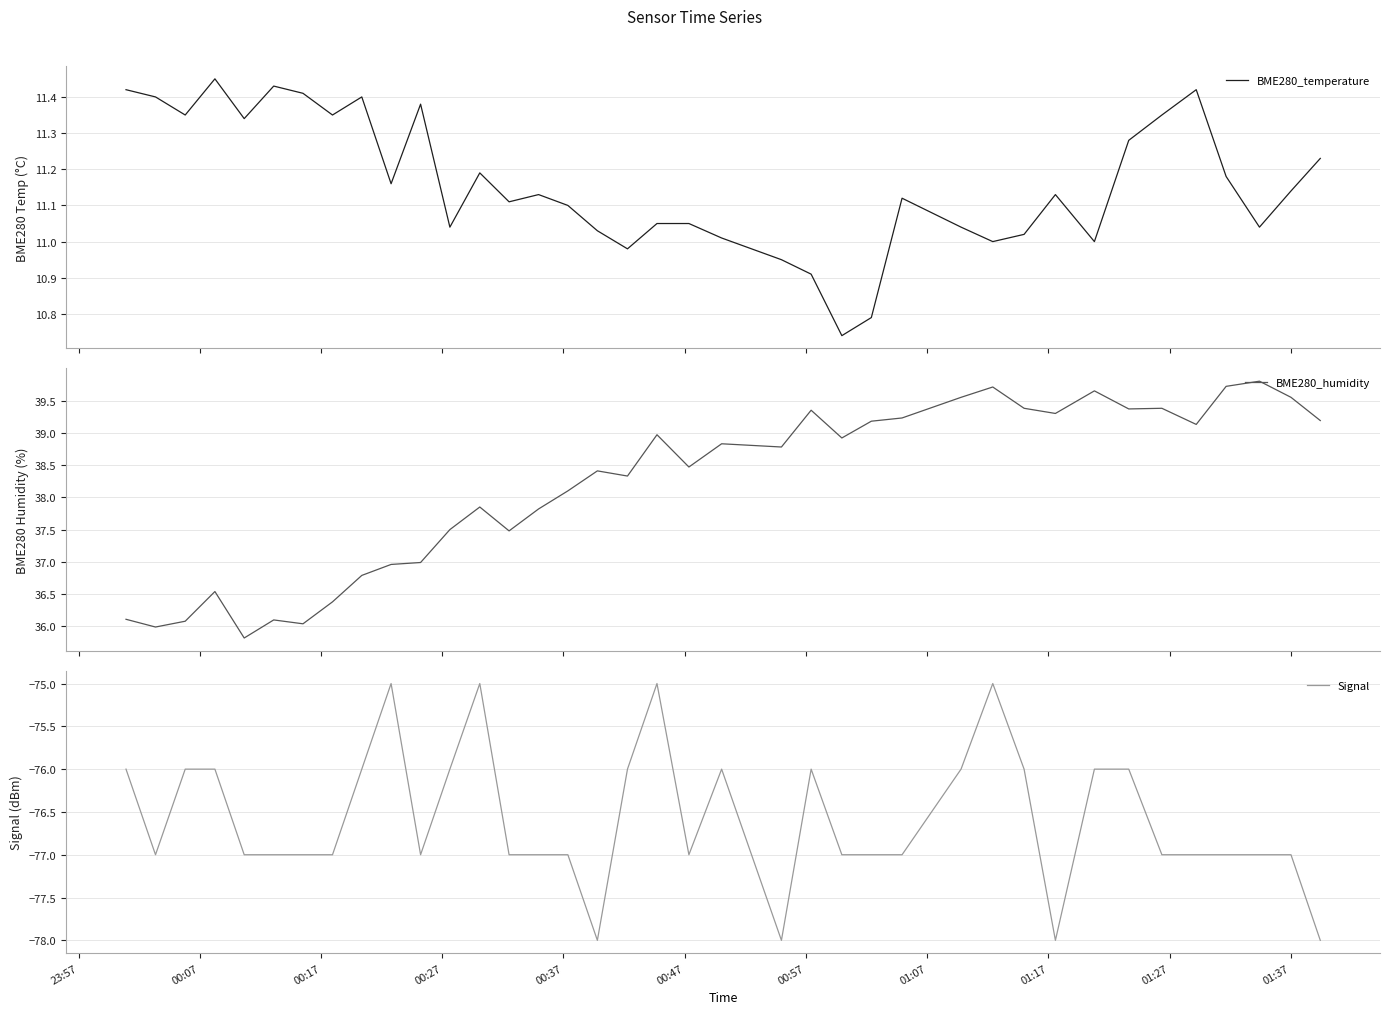

What is the lowest value of the BME280_humidity series?

35.8